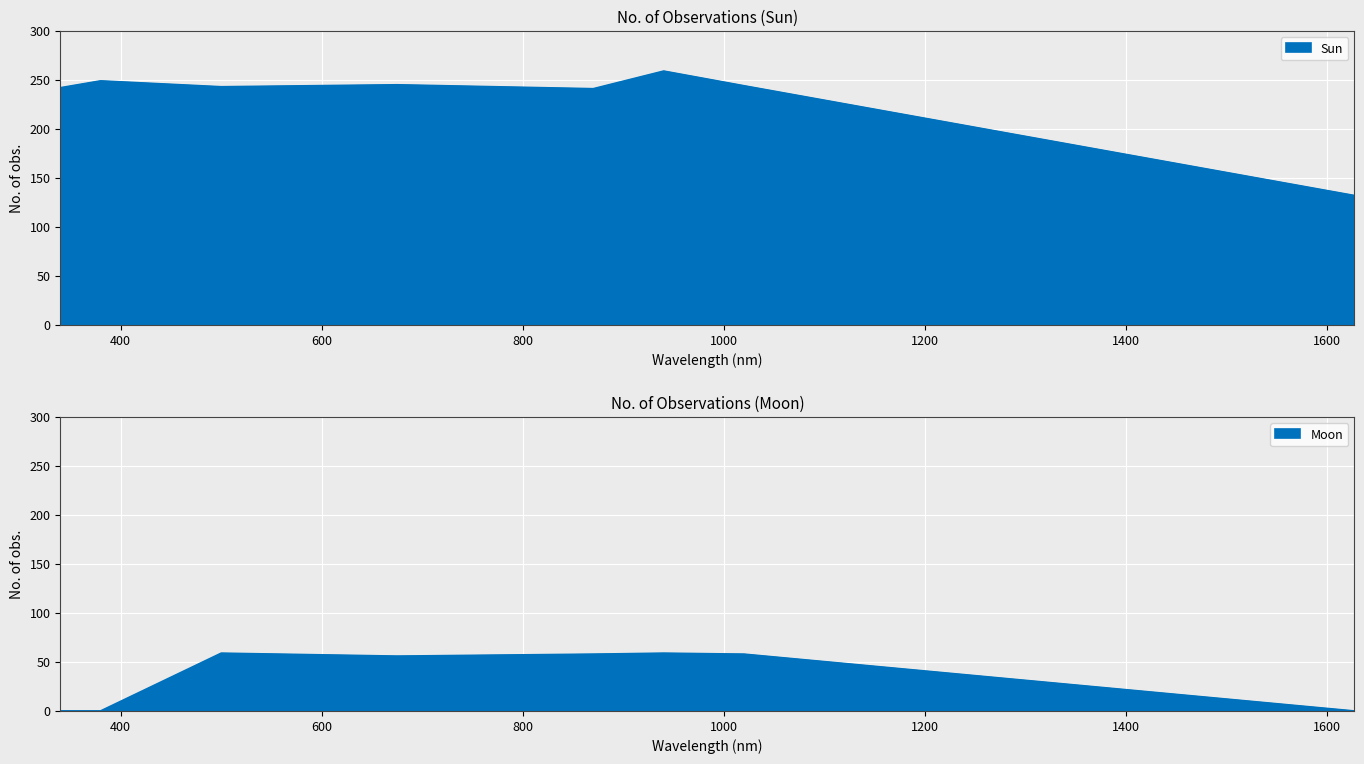

The value of Sun at 940 is 430. True or false?

False